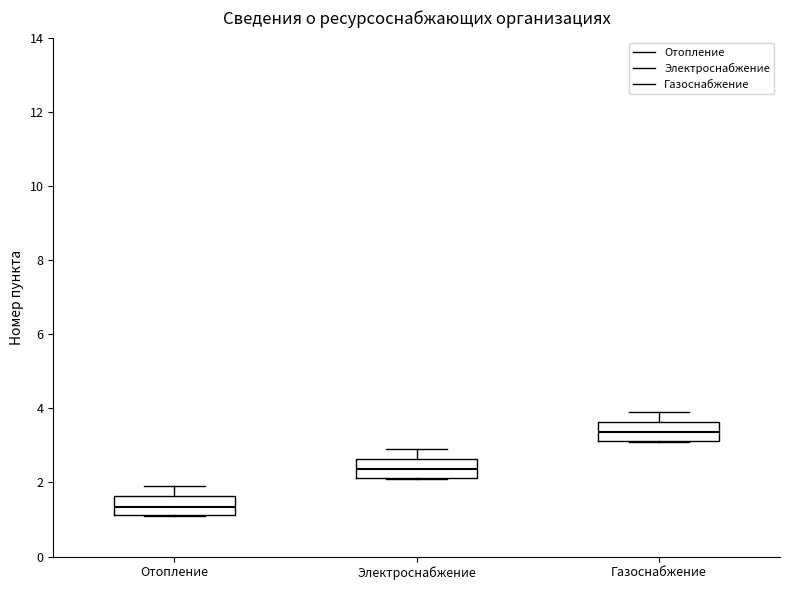

Reading left to right, read every box against the y-axis: the position of its median line, the range the box covers, and the ends of its whiskers. The values are not printed on the chart, so give them approximately, as read against the axis.

Отопление: median 1.4, box 1.2 to 1.6, whiskers 1.2 to 2.0
Электроснабжение: median 2.4, box 2.2 to 2.6, whiskers 2.2 to 3.0
Газоснабжение: median 3.4, box 3.2 to 3.6, whiskers 3.2 to 4.0